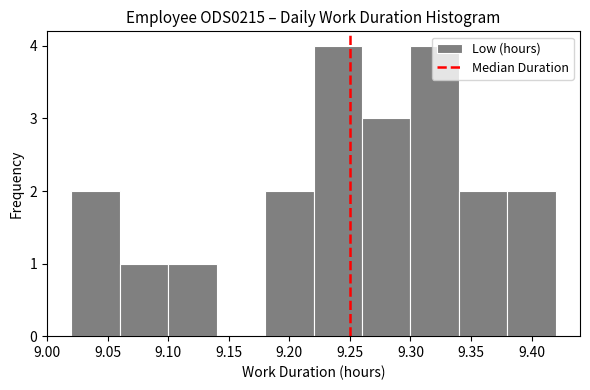

Reading left to right, list every bar in this chart as the range it spans on the x-axis followed by its height. The values are not printed on the chart, so give them approximately, as read against the axis.

9.02 to 9.06: 2
9.06 to 9.10: 1
9.10 to 9.14: 1
9.14 to 9.18: 0
9.18 to 9.22: 2
9.22 to 9.26: 4
9.26 to 9.30: 3
9.30 to 9.34: 4
9.34 to 9.38: 2
9.38 to 9.42: 2